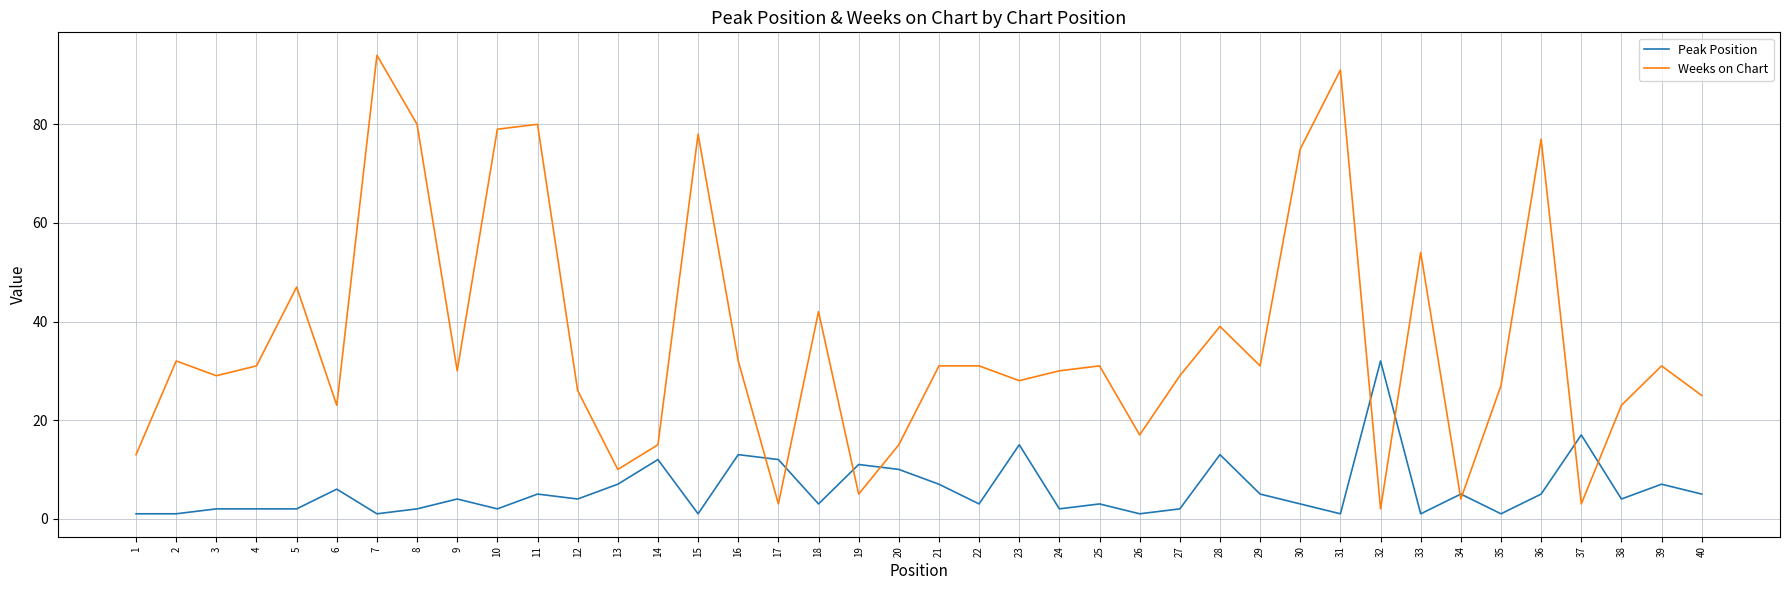

Between 6 and 21, which series saw the biggest shift?

Weeks on Chart